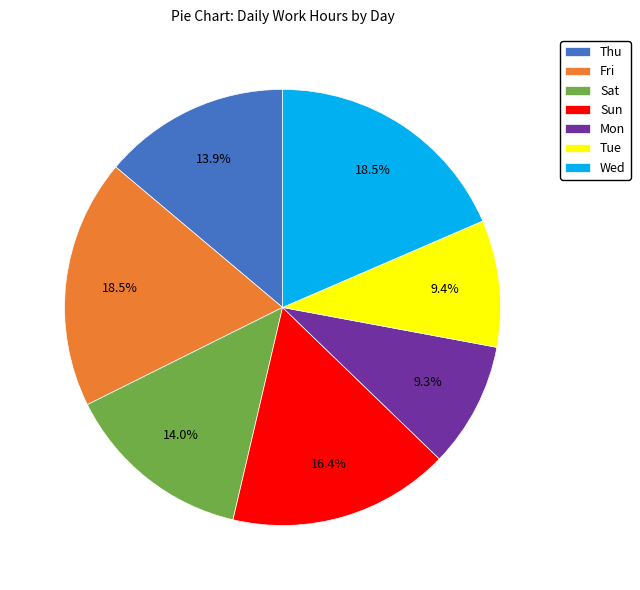

Does Tue represent more than half of the total?

No